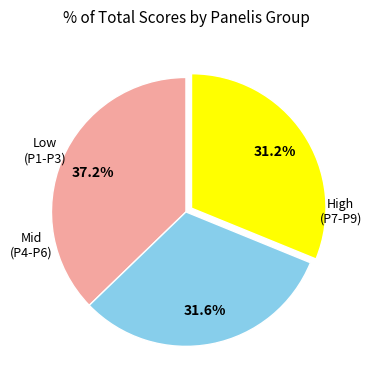

How many slices are in this pie chart?

3